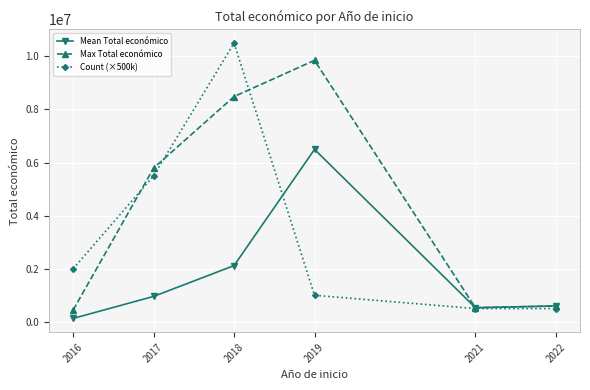

Which series has the largest range (max minus min)?

Count (×500k)